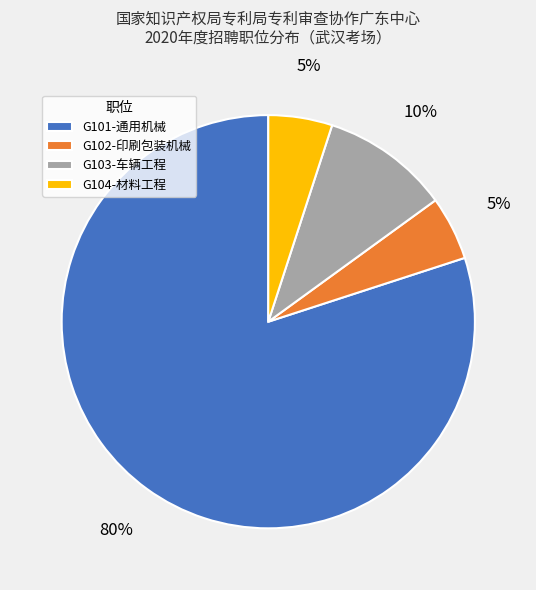

How many segments does this pie chart have?

4